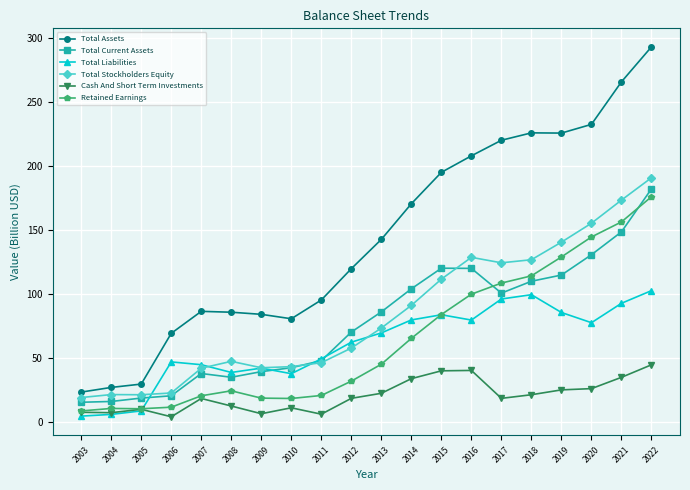

How many lines are shown in the chart?

6